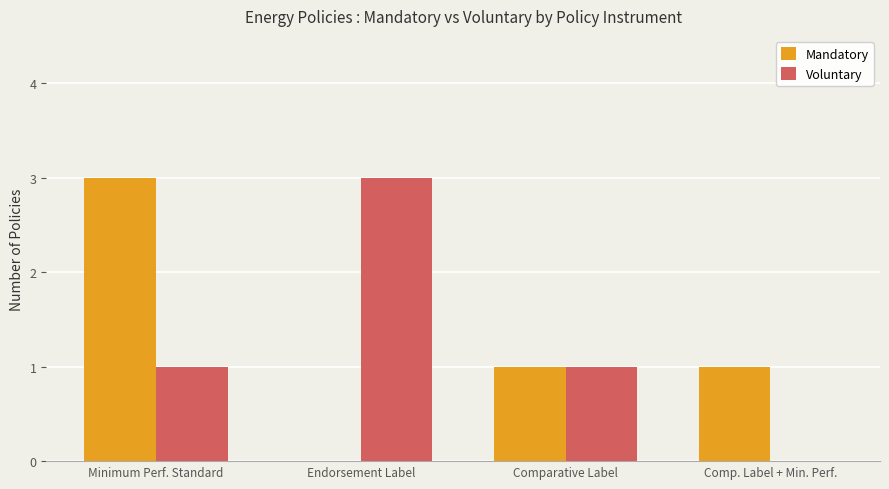

What is the approximate value of Voluntary at Endorsement Label?

3